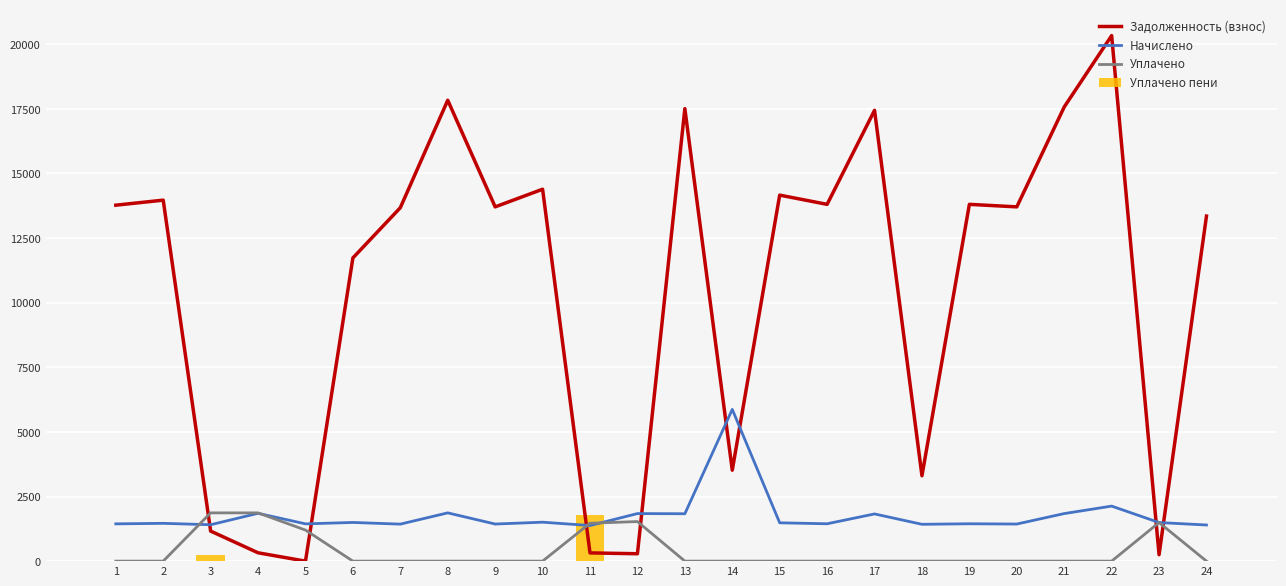

Does the chart contain stacked bars?

No